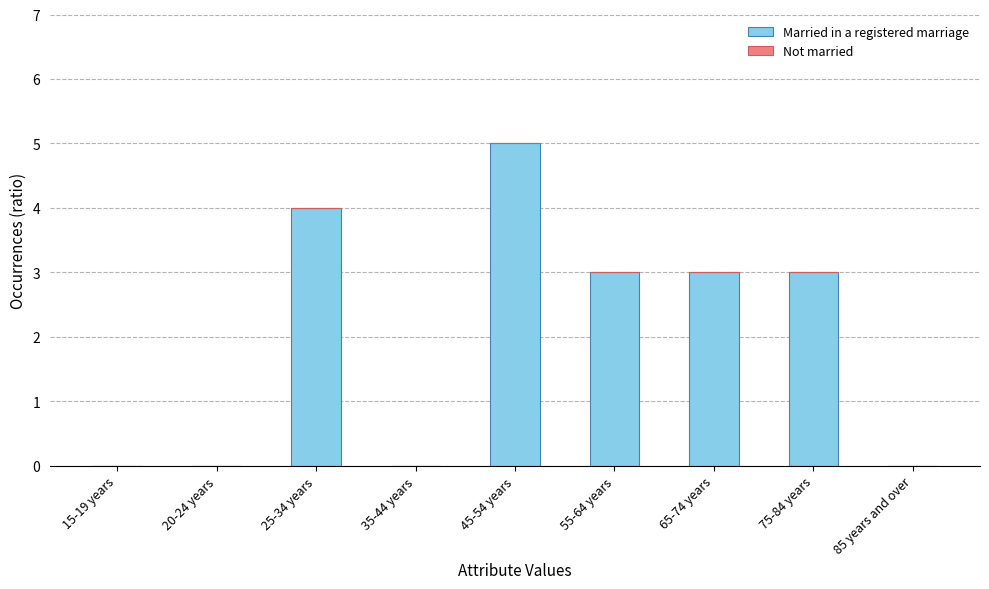

The chart shows a value of 0 at 85 years and over. True or false?

True